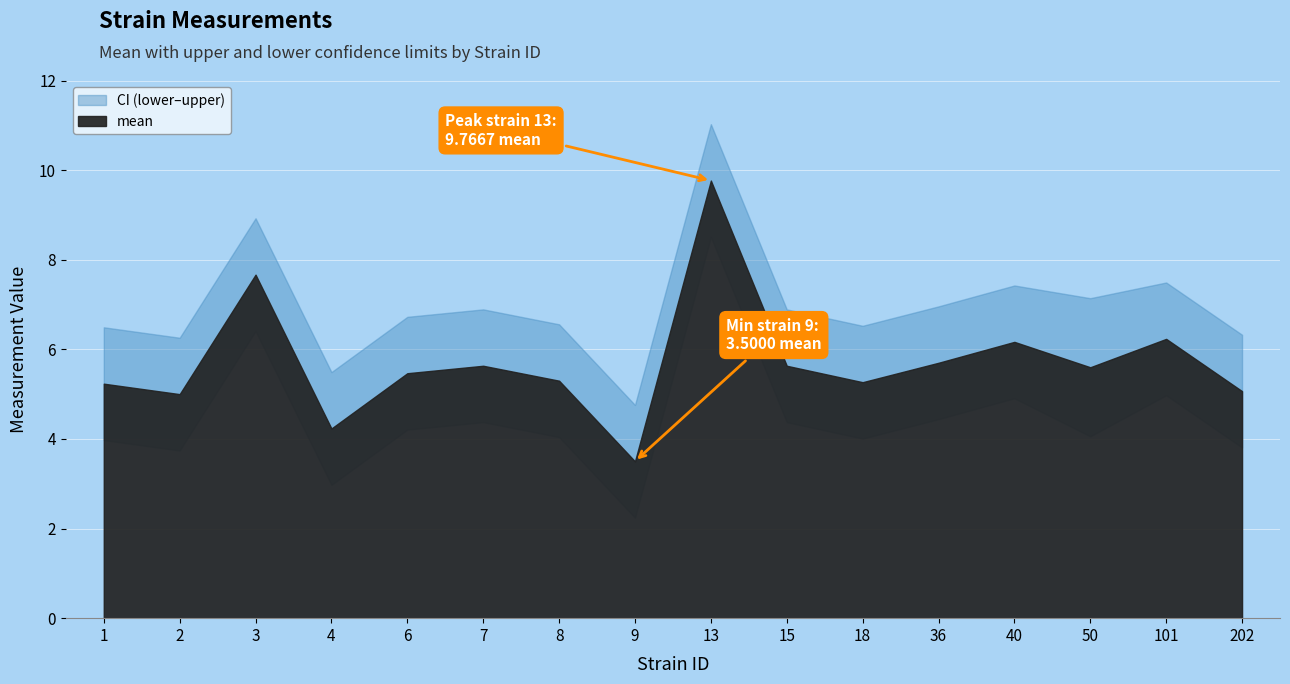

True or false: uppercl and mean intersect in this chart.

False